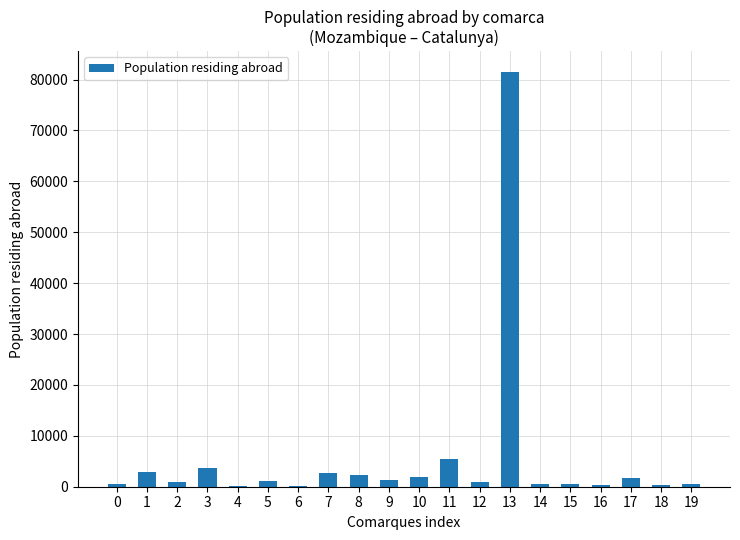

What is the average value?

5472